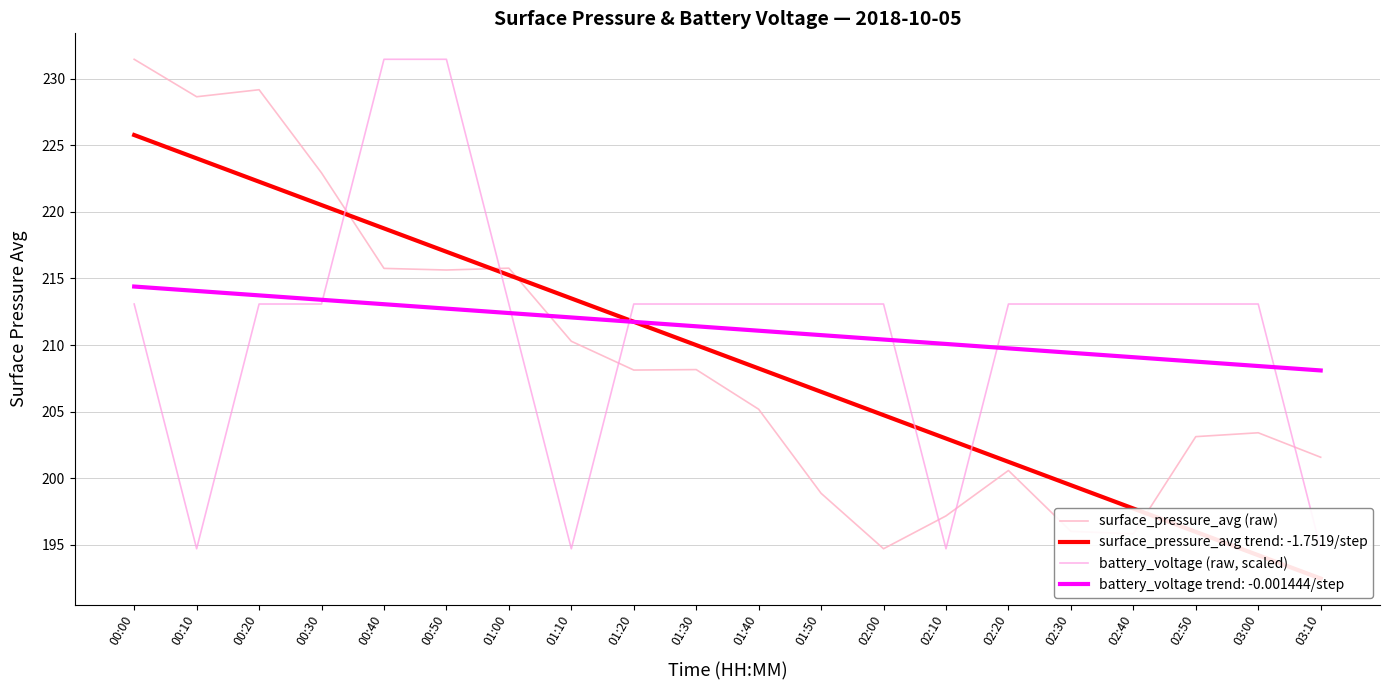

What is the label of the 10th point from the left?

01:30